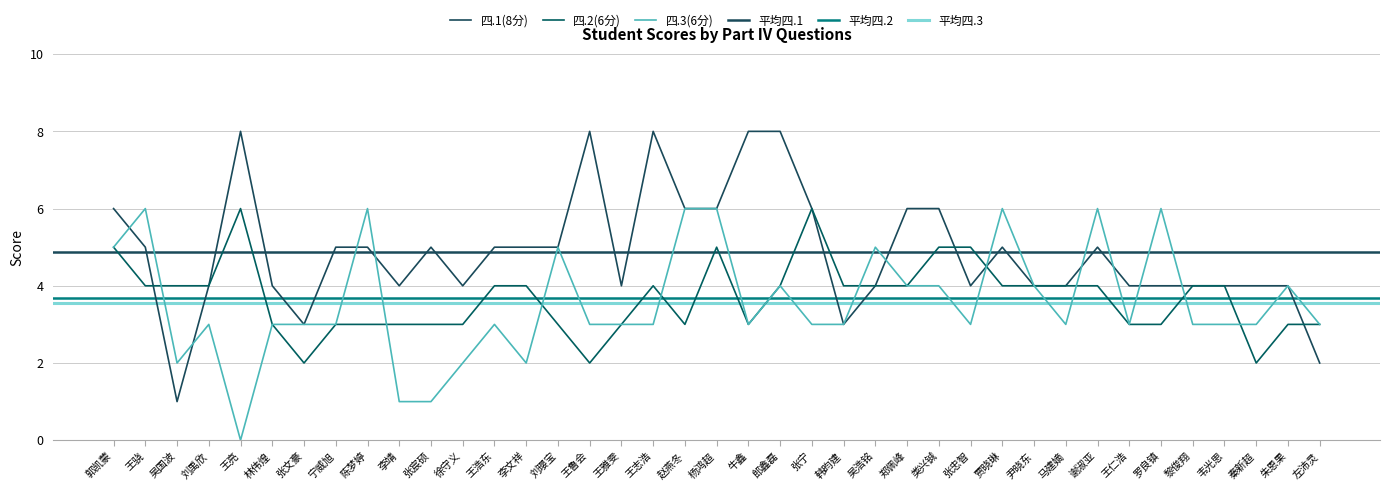

True or false: 四.3(6分) and 四.2(6分) intersect in this chart.

True